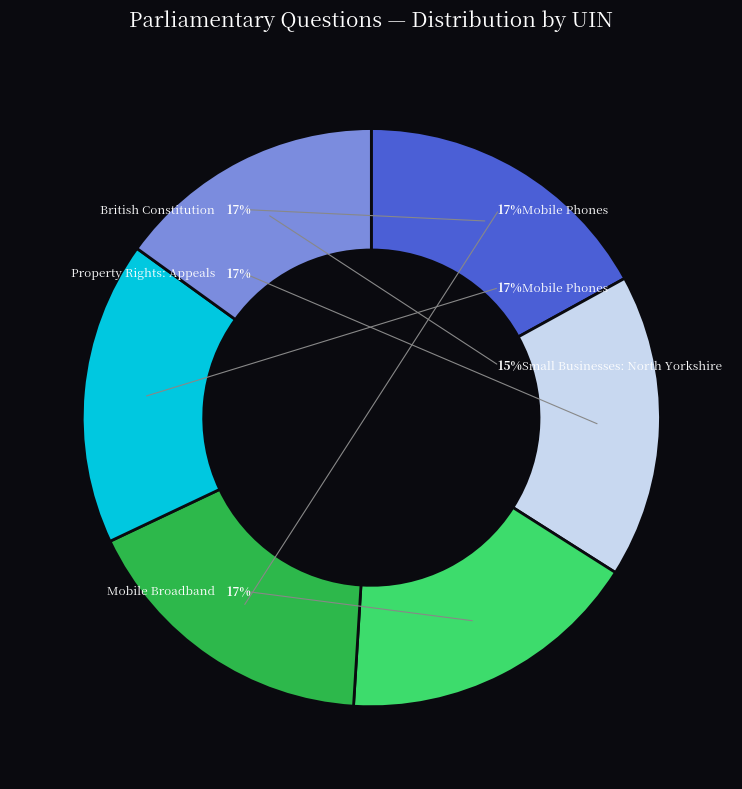

Is it true that Mobile Broadband (228153) is 17% of the pie?

True